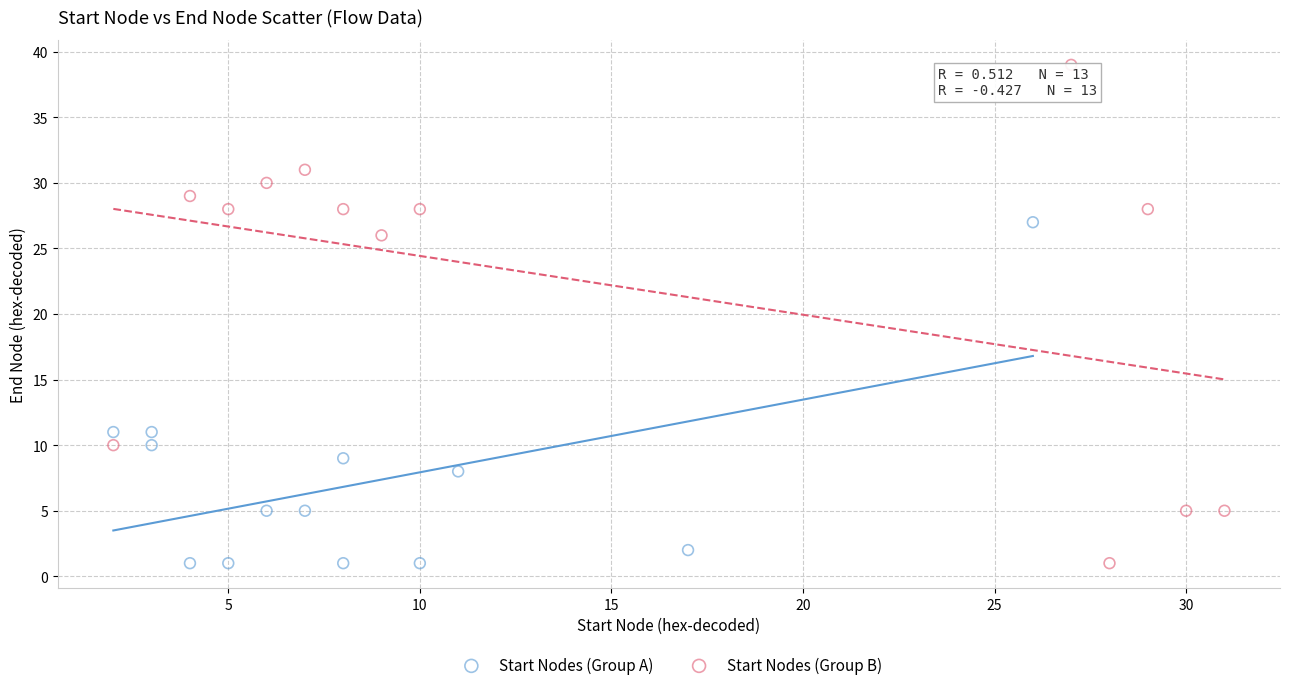

Which series has the widest spread of Y values?

Start Nodes (Group B)